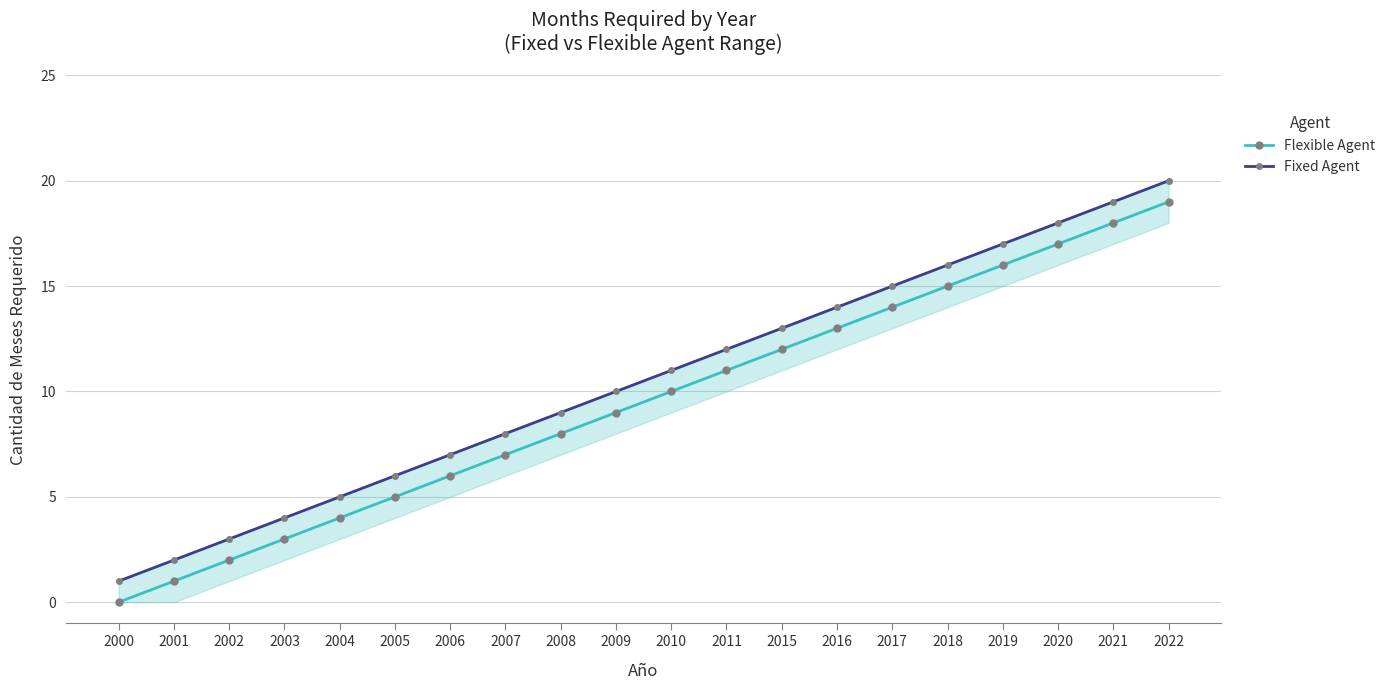

Reading left to right, list all the values displayed in this chart.

Flexible Agent: 2000=0	2001=1	2002=2	2003=3	2004=4	2005=5	2006=6	2007=7	2008=8	2009=9	2010=10	2011=11	2015=12	2016=13	2017=14	2018=15	2019=16	2020=17	2021=18	2022=19
Fixed Agent: 2000=1	2001=2	2002=3	2003=4	2004=5	2005=6	2006=7	2007=8	2008=9	2009=10	2010=11	2011=12	2015=13	2016=14	2017=15	2018=16	2019=17	2020=18	2021=19	2022=20